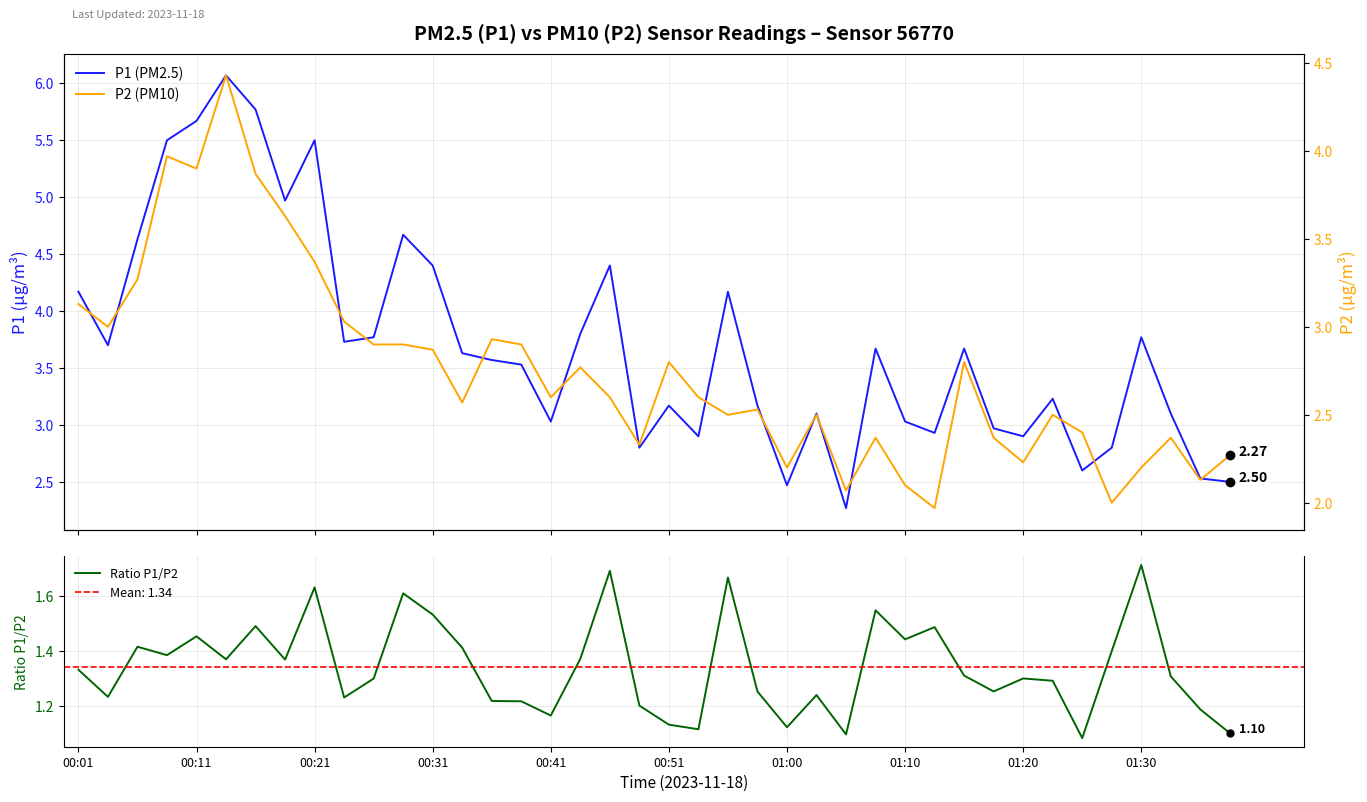

What is the difference between the P1 (PM2.5) values at 10 and 12?

0.6